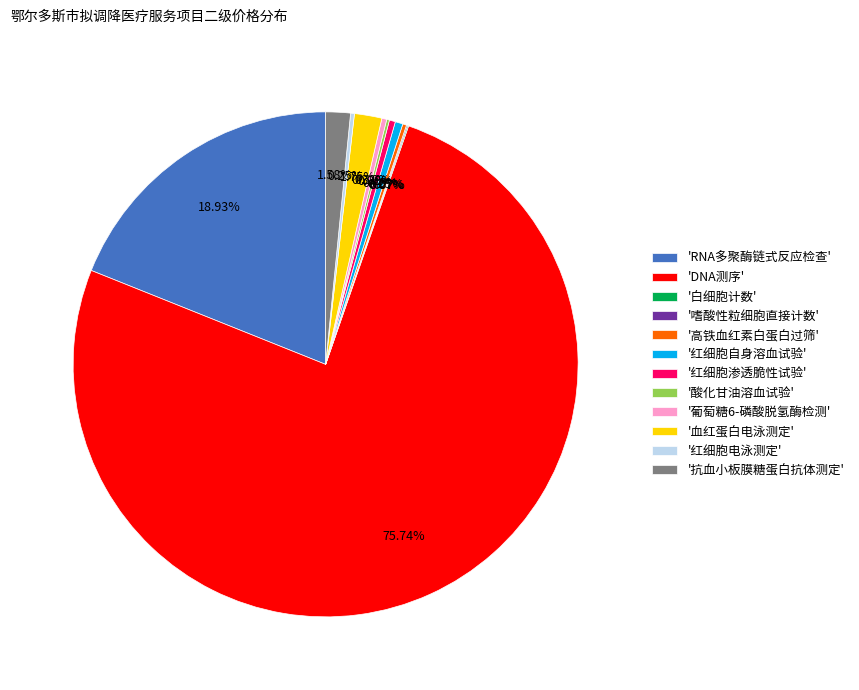

What is the ratio of the value at 'DNA测序' to the value at '葡萄糖6-磷酸脱氢酶检测'?

240.0